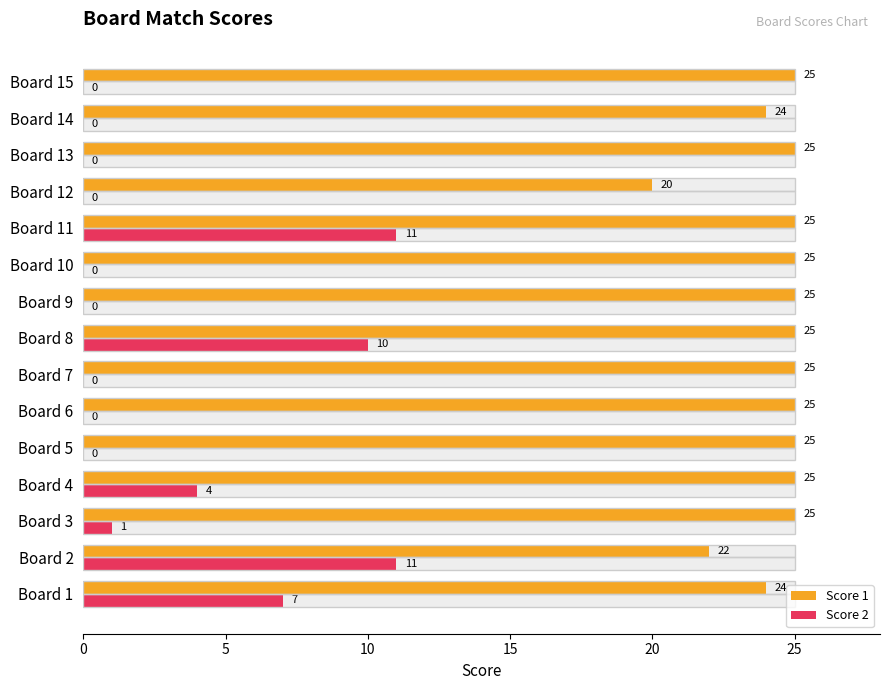

What is the label of the 7th bar from the right?

8